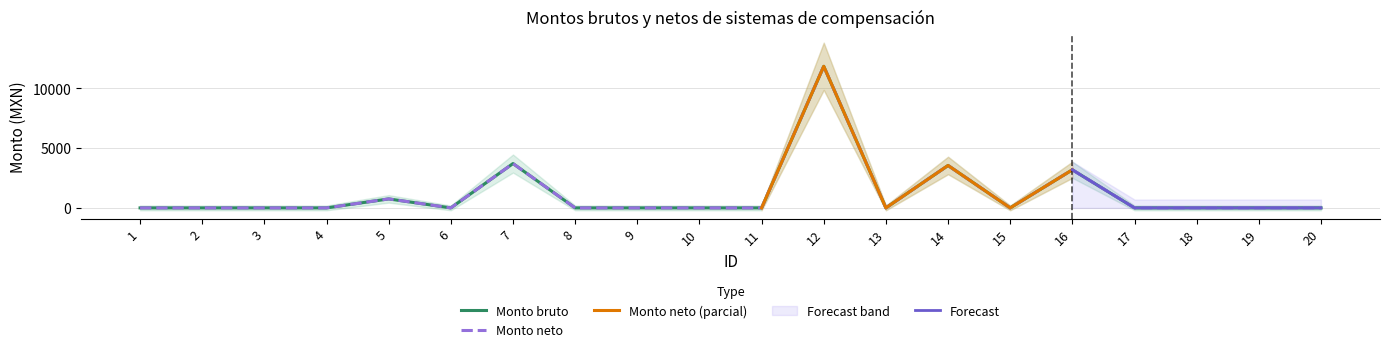

The value of Monto bruto at 17 is 0.0. True or false?

True